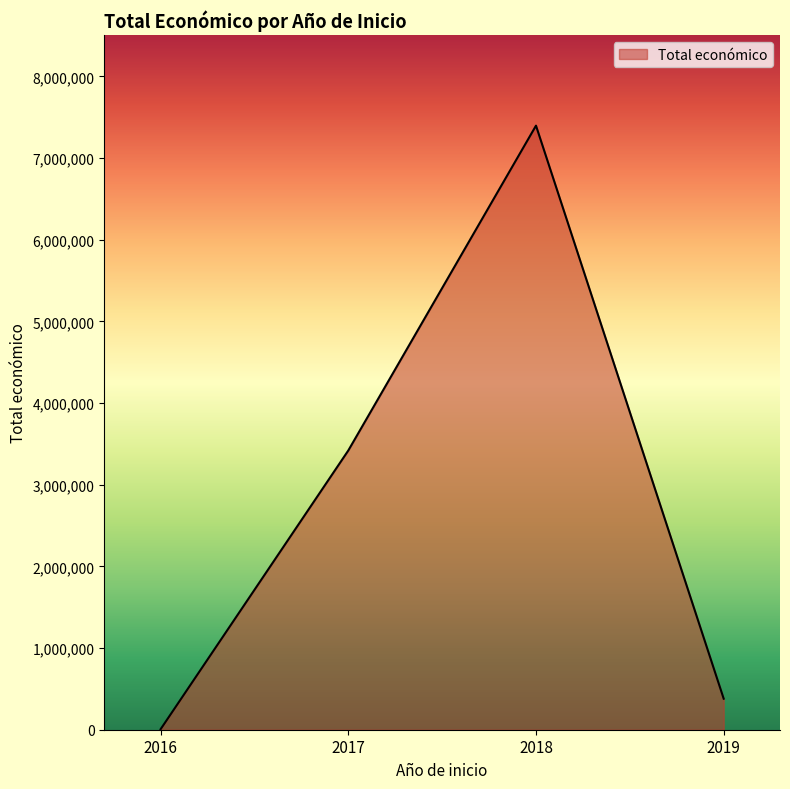

What is the difference between the maximum and minimum values?

7389991